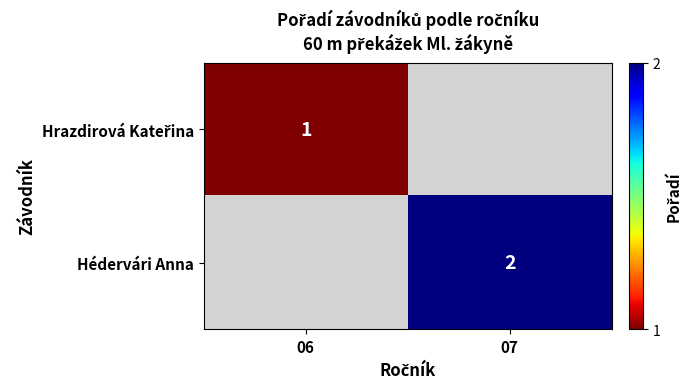

The Hédervári Anna series shows 2 at 07. True or false?

True